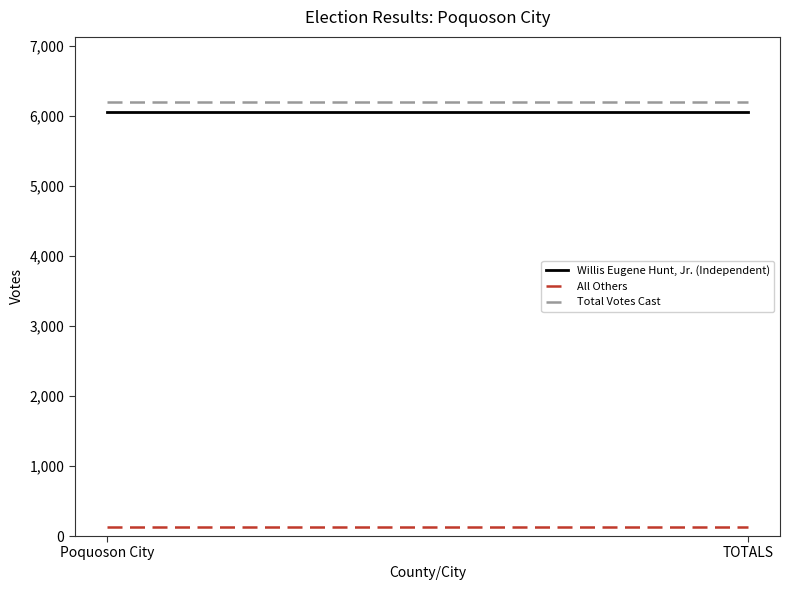

What is the spread (max minus min) of values at TOTALS?

6061